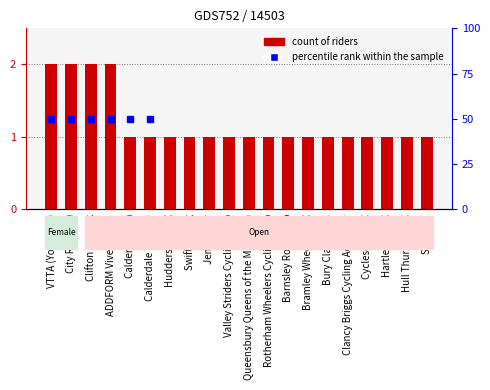

What is the label of the 11th bar from the right?

Valley Striders Cycling Club